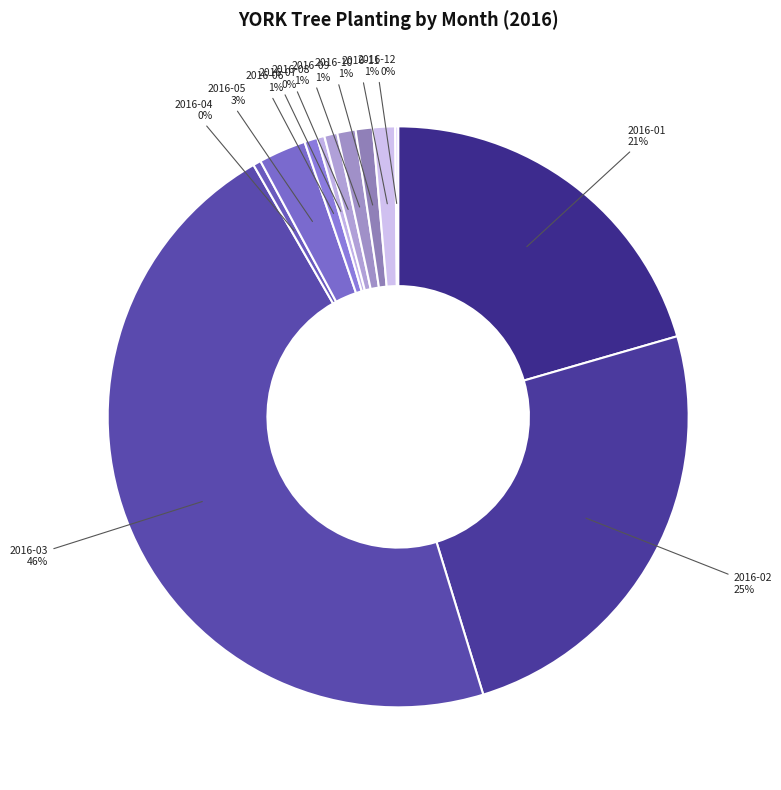

How many segments does this pie chart have?

12